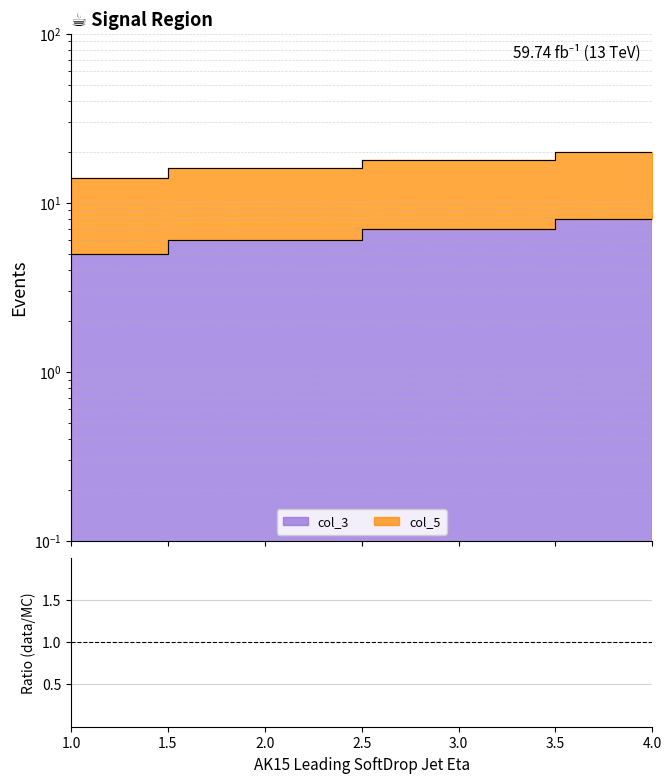

Which has a higher value, 2.0 or 3.0?

2.0